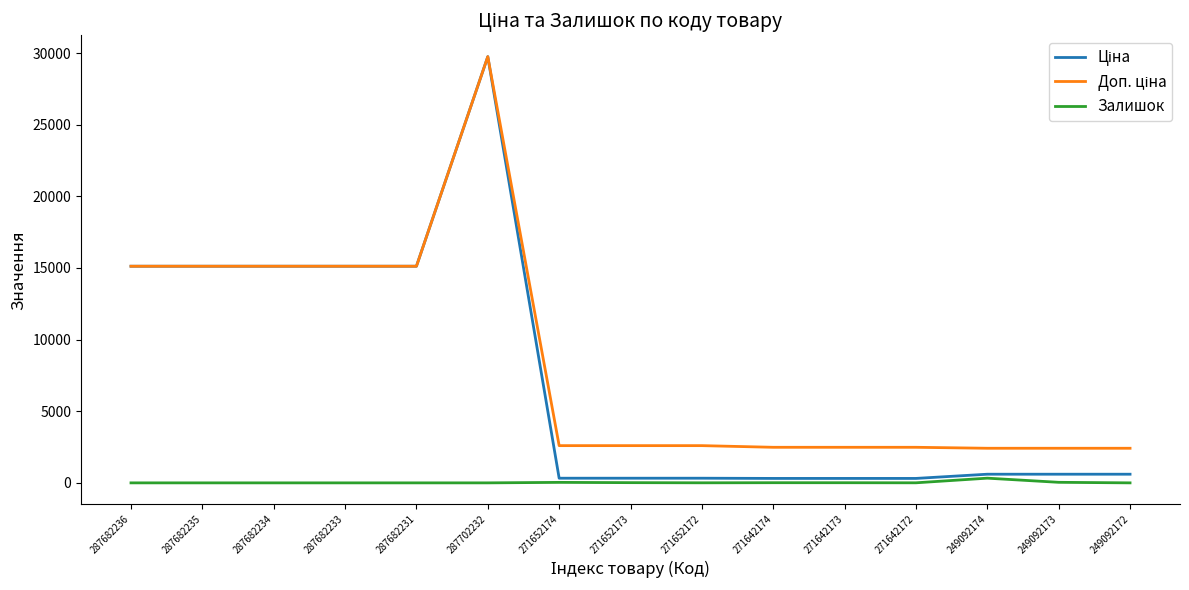

What is the total value across all series at 287682234?

30240.0